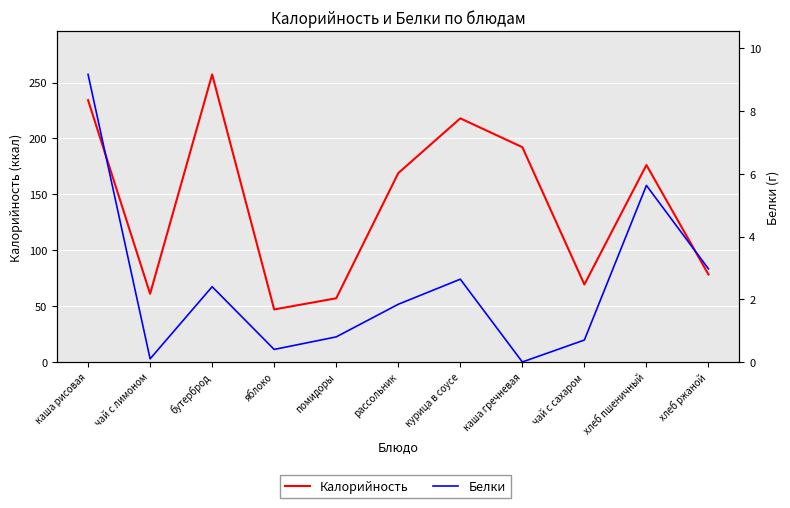

Is the value of Белки at курица в соусе greater than the value of Калорийность at курица в соусе?

No